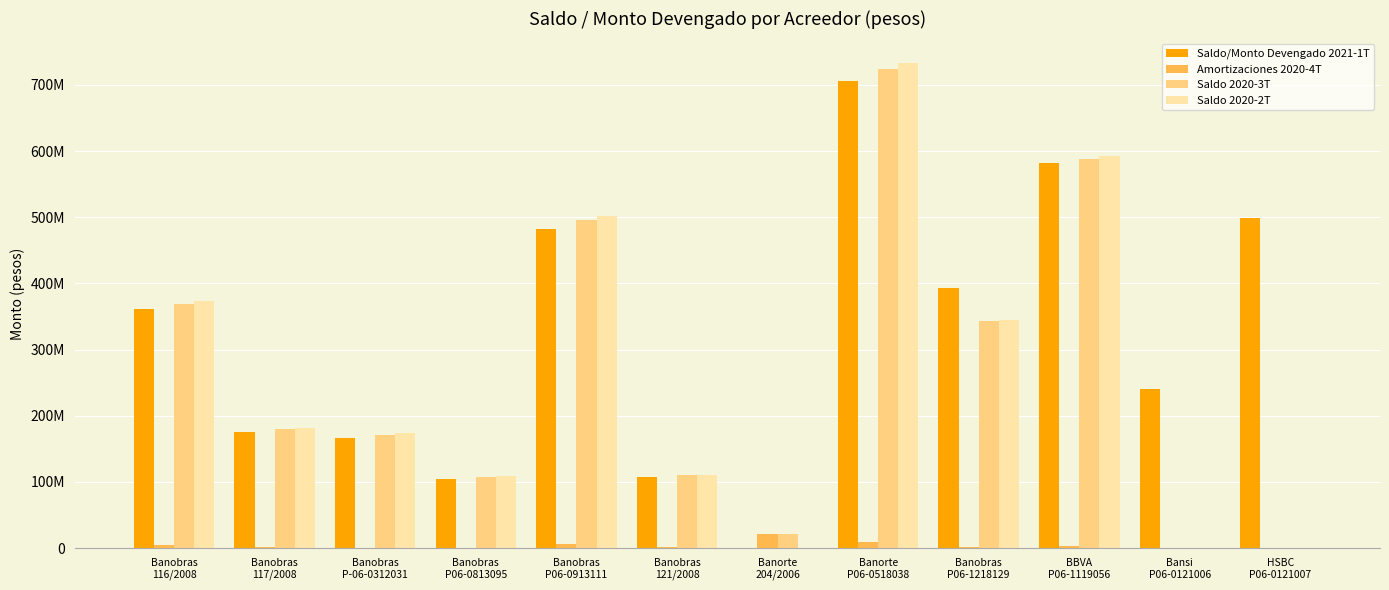

Which series has the largest total across all categories?

Saldo/Monto Devengado 2021-1T